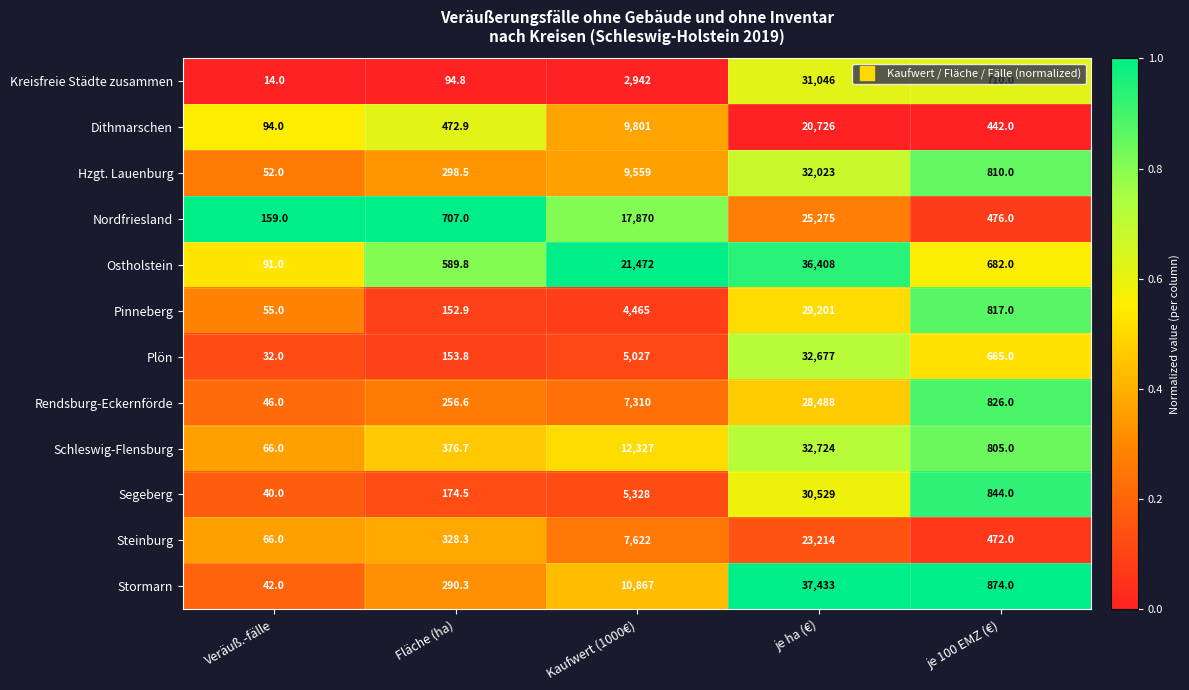

True or false: Dithmarschen has a value of 472.9 at Fläche (ha).

True